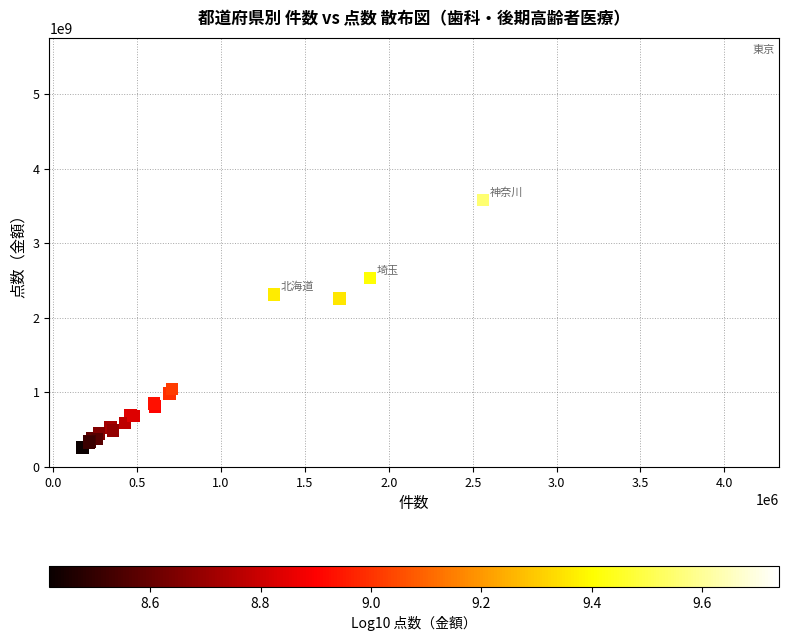

What Y value in the scatter plot is closest to 2877090519?

2536180627